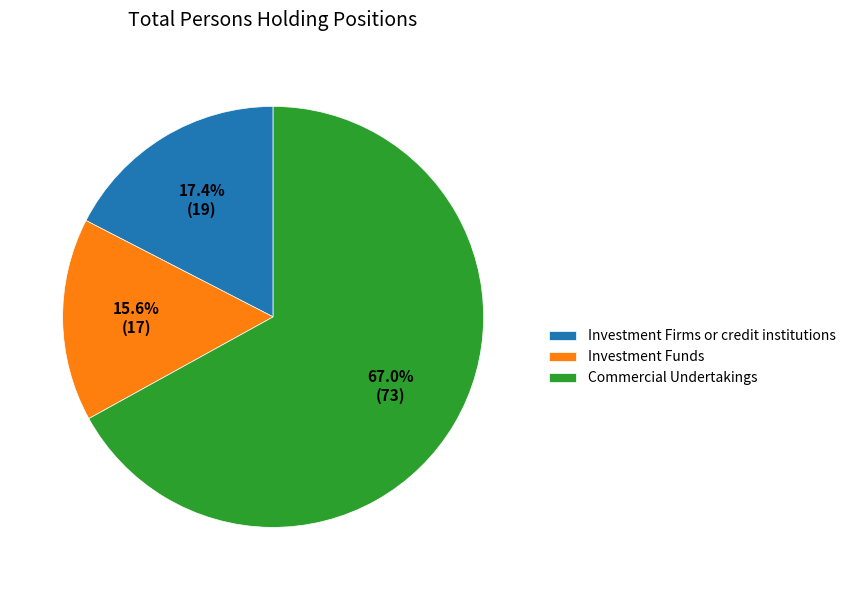

Which category has the smallest portion of the pie?

Investment Funds